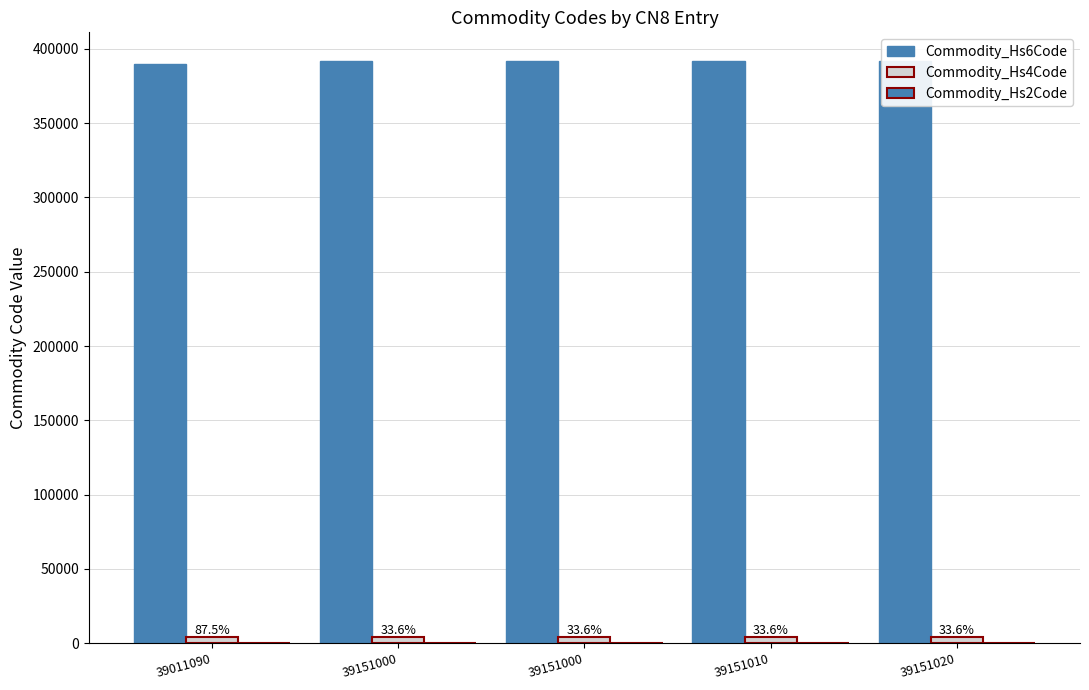

Reading right to left, list all the values displayed in this chart.

Commodity_Hs6Code: 39151020=391510	39151010=391510	39151000=391510	39151000=391510	39011090=390110
Commodity_Hs4Code: 39151020=3915	39151010=3915	39151000=3915	39151000=3915	39011090=3901
Commodity_Hs2Code: 39151020=39	39151010=39	39151000=39	39151000=39	39011090=39